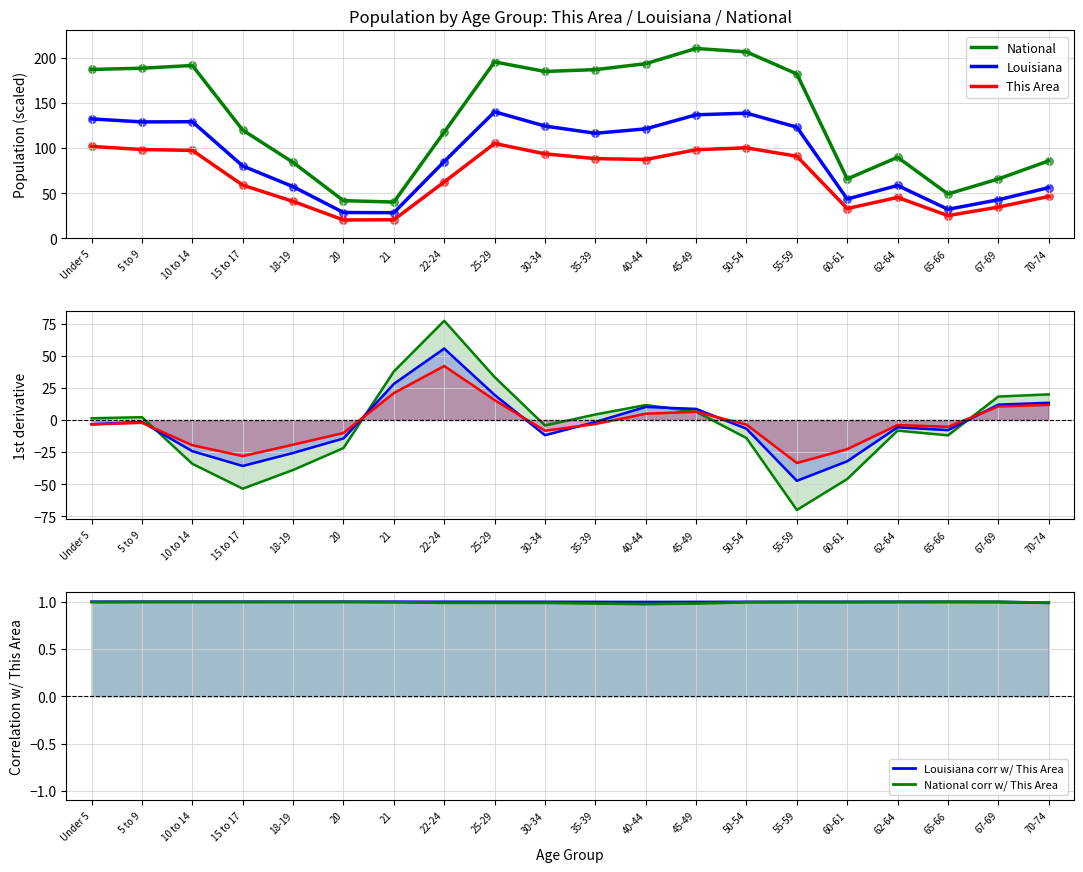

Which series reaches the minimum Y coordinate?

National